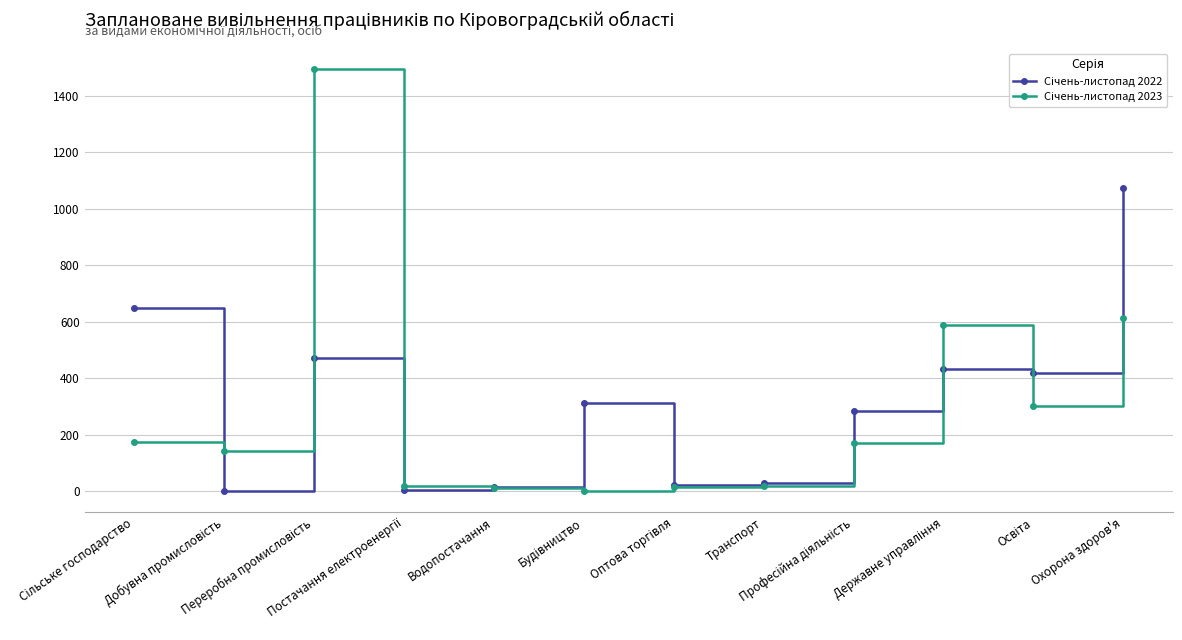

What is the maximum value shown in the chart?

1495